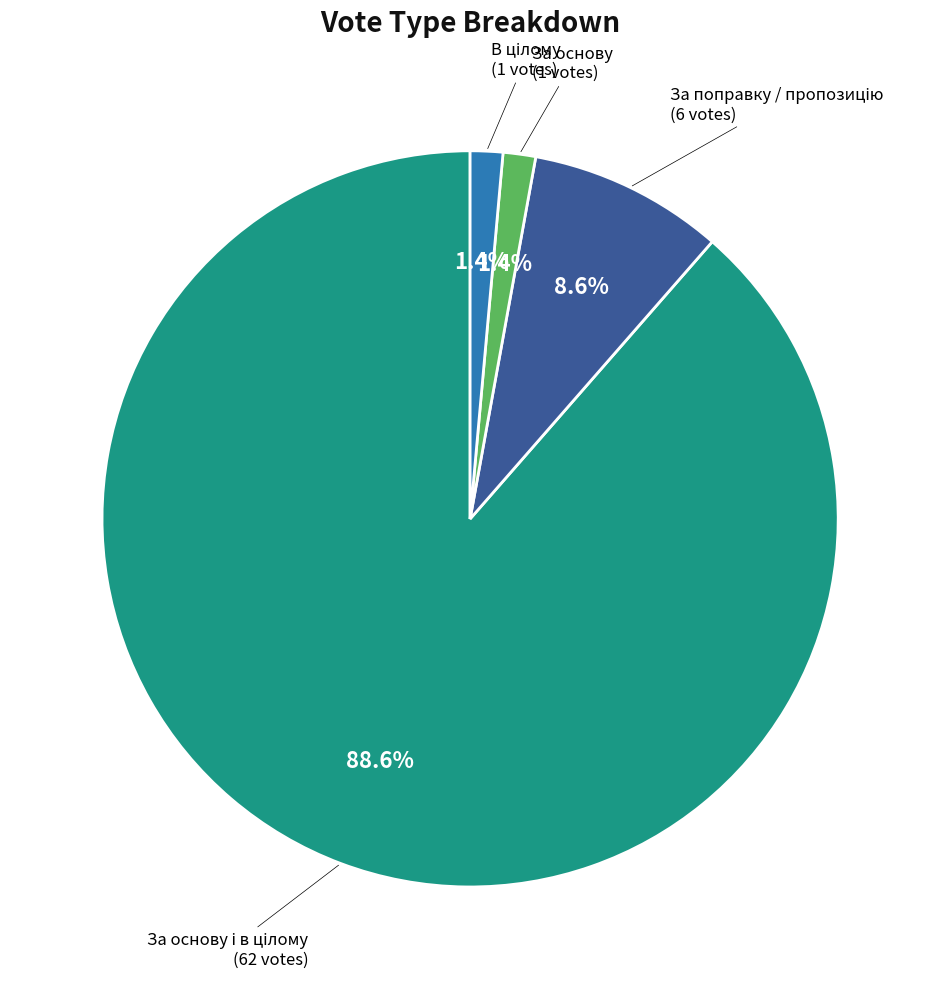

Is there a majority slice in this chart?

Yes